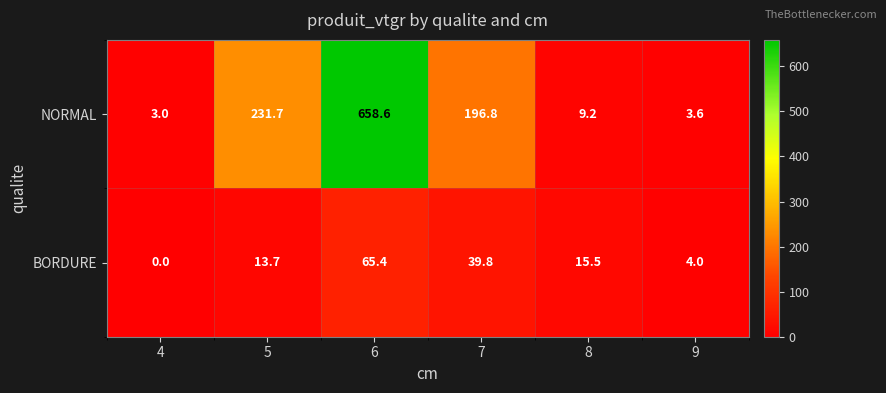

The BORDURE series shows 15.5 at 8. True or false?

True